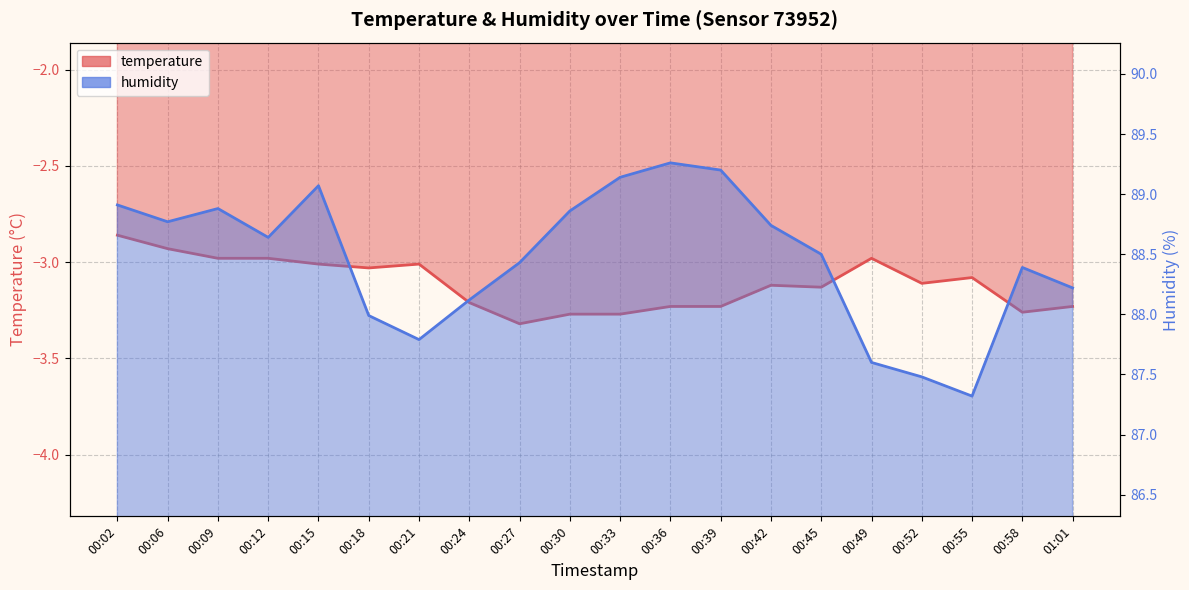

Reading left to right, extract all data points from this chart.

temperature: -2.9	-2.9	-3.0	-3.0	-3.0	-3.0	-3.0	-3.2	-3.3	-3.3	-3.3	-3.2	-3.2	-3.1	-3.1	-3.0	-3.1	-3.1	-3.3	-3.2
humidity: 88.9	88.8	88.9	88.6	89.1	88.0	87.8	88.1	88.4	88.9	89.1	89.3	89.2	88.7	88.5	87.6	87.5	87.3	88.4	88.2